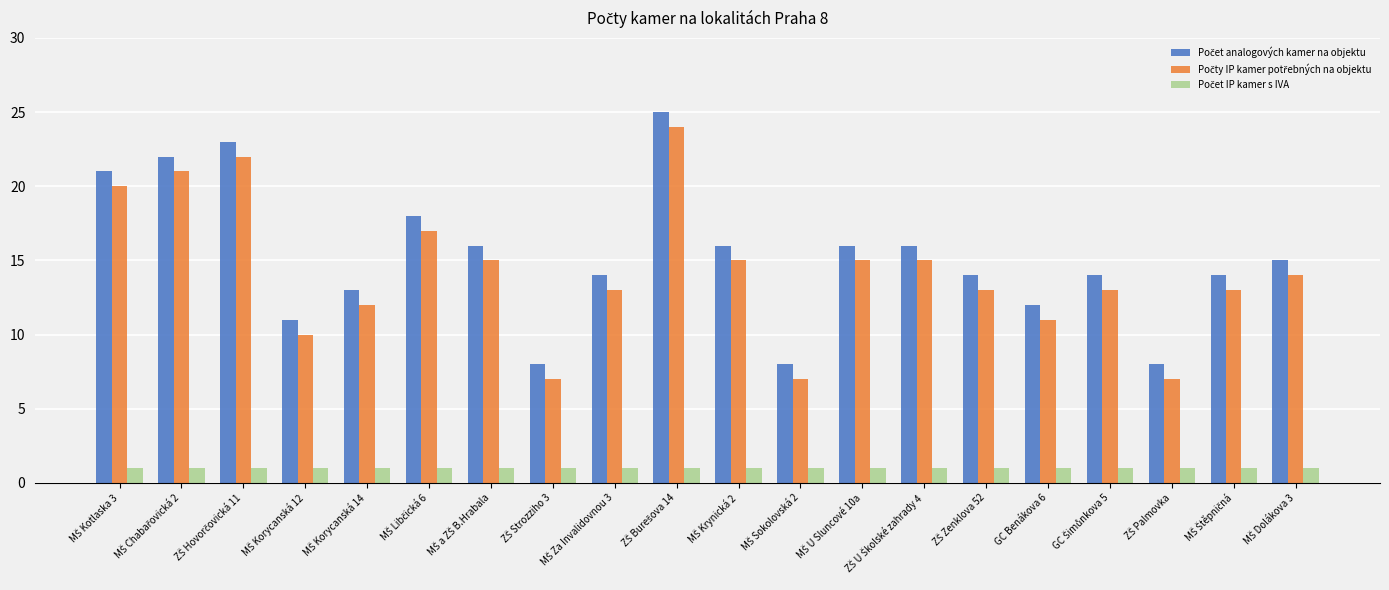

What is the maximum value shown in the chart?

25